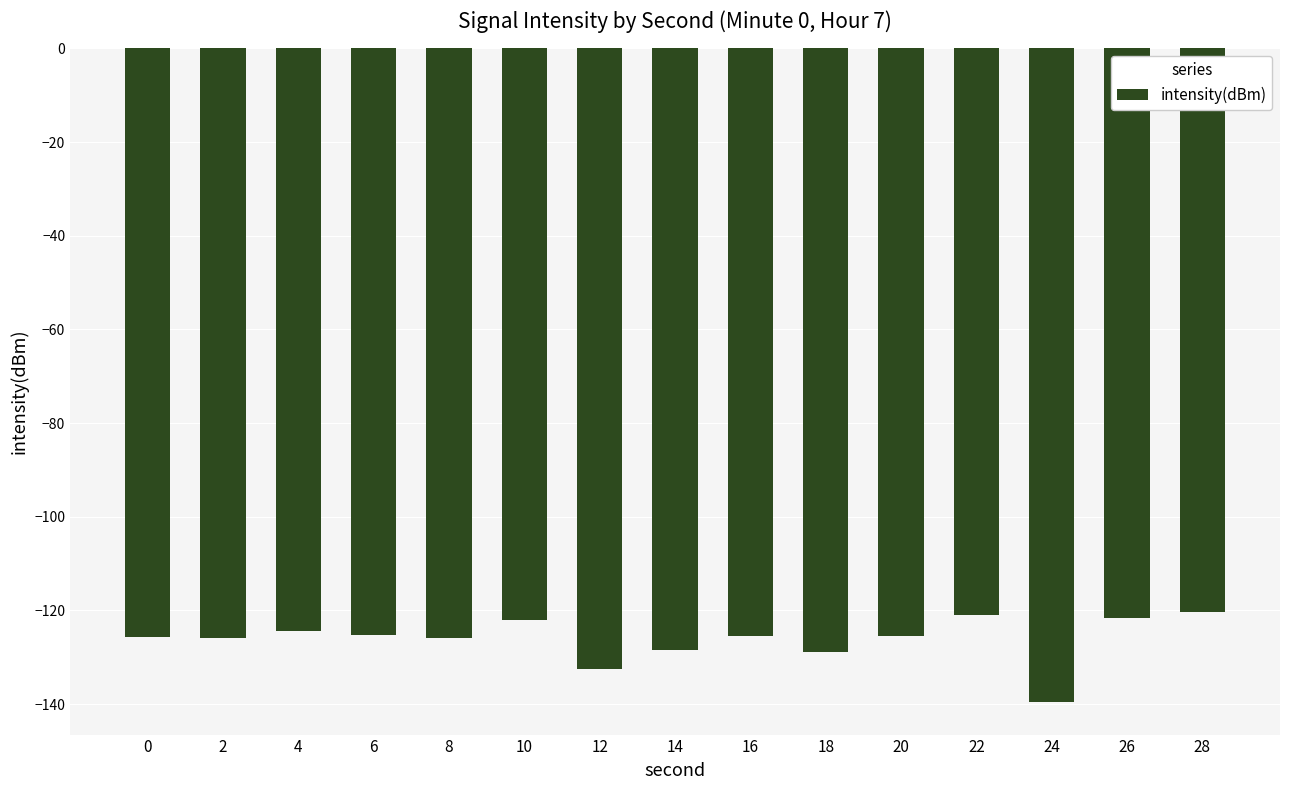

Between 28 and 2, which is larger?

28